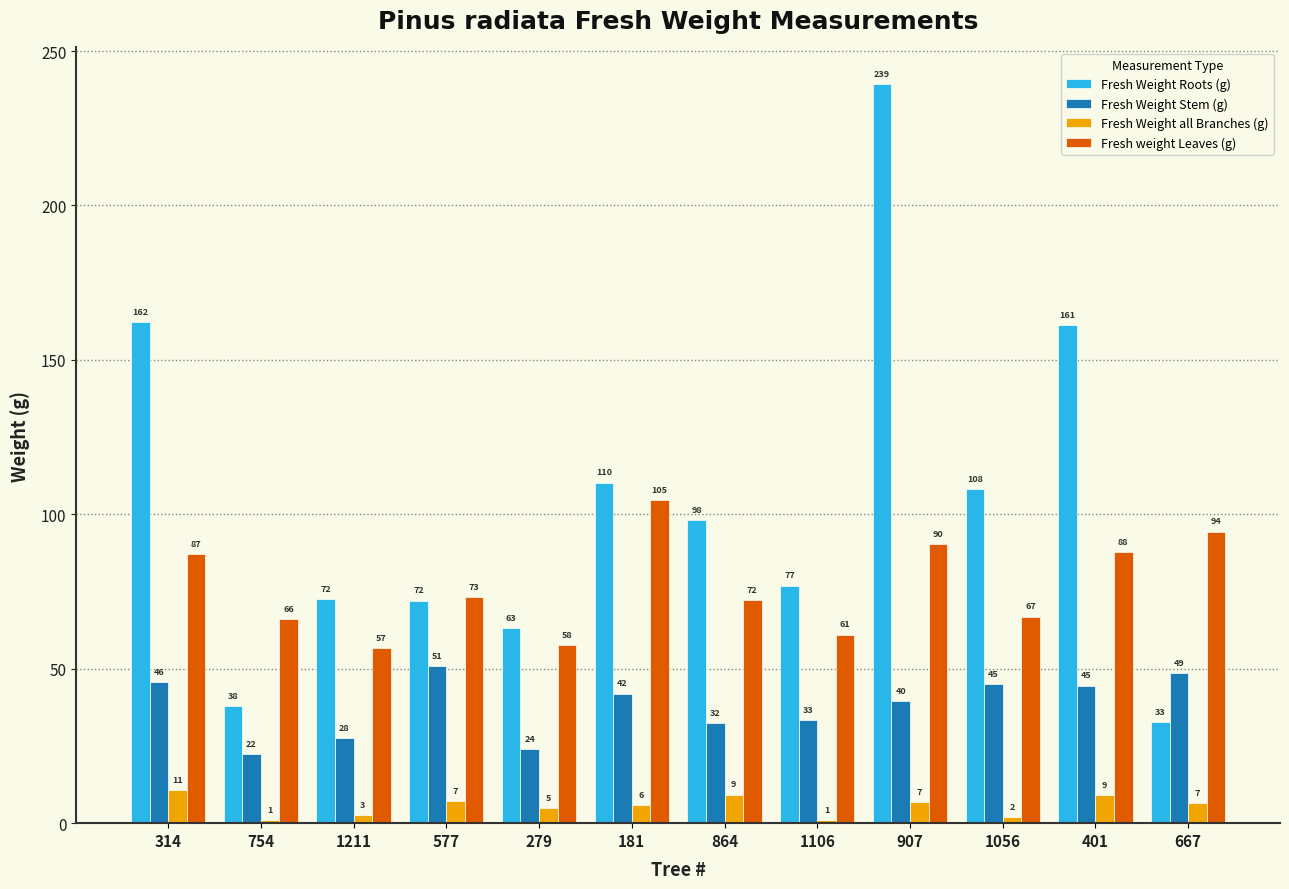

The value of Fresh Weight Stem (g) at 181 is 42.0. True or false?

True